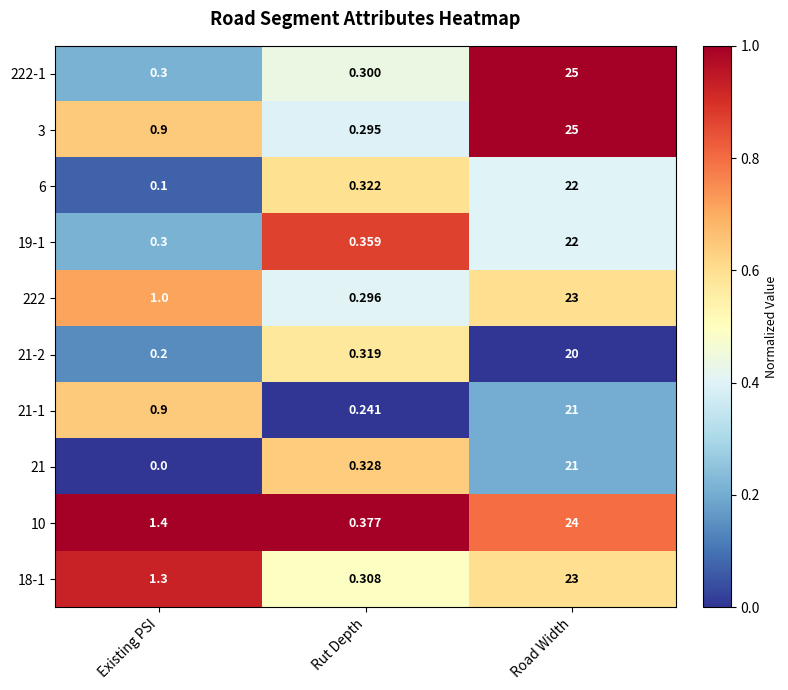

At which category is the sum across all series the highest?

Road Width